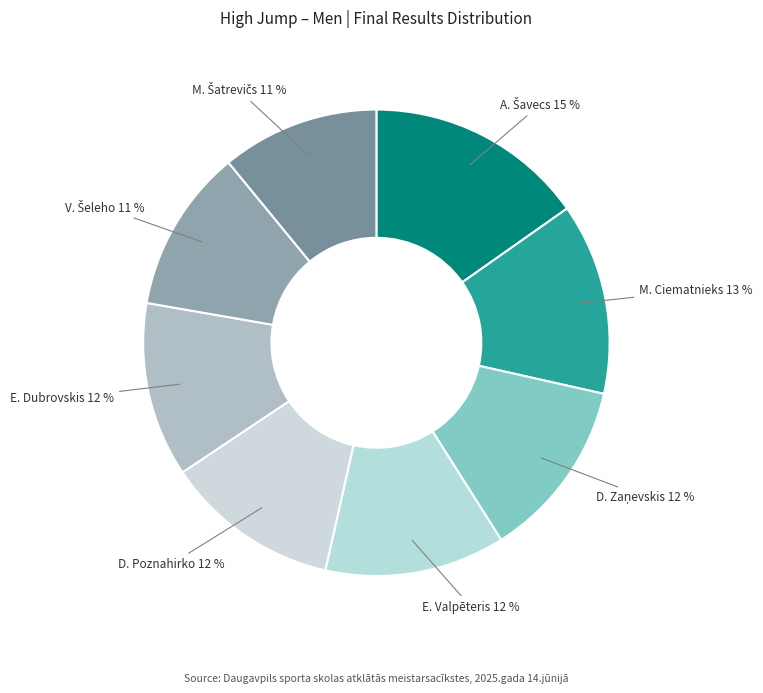

How many slices are in this pie chart?

8